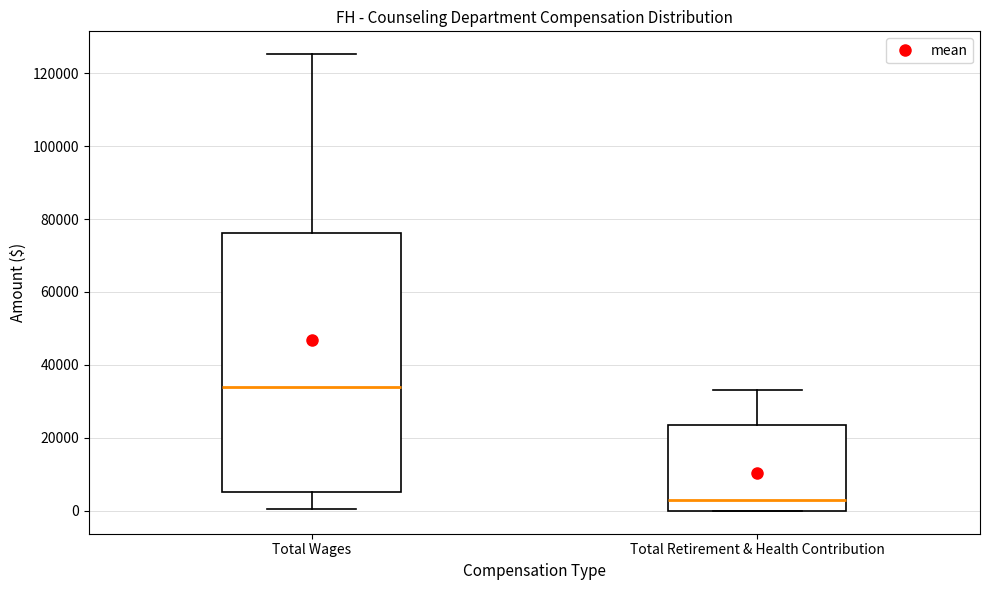

Where does the upper whisker of the box for Total Retirement & Health Contribution end on the y-axis? The values are not printed on the chart, so give them approximately, as read against the axis.

34000